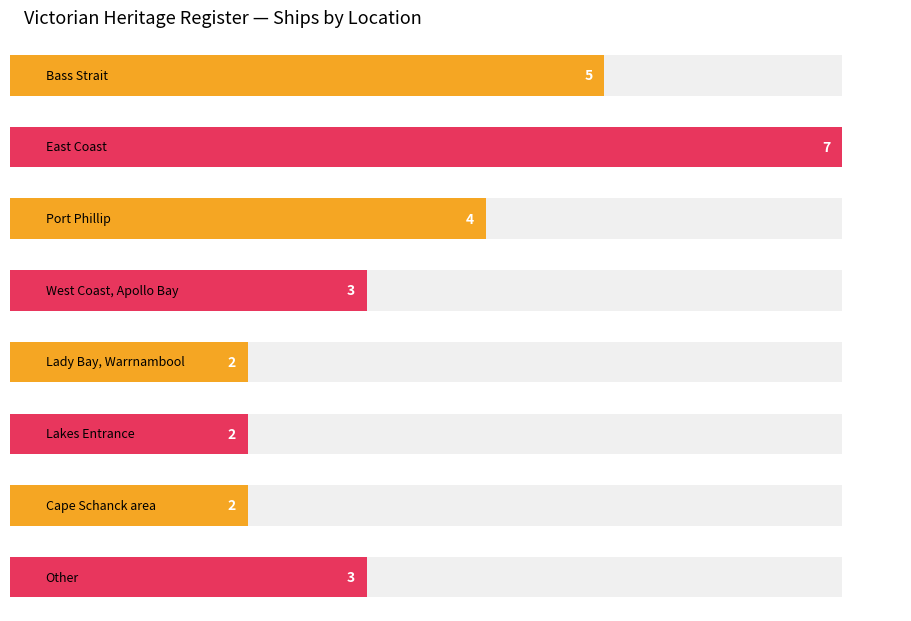

The value at Port Phillip is 5. True or false?

False